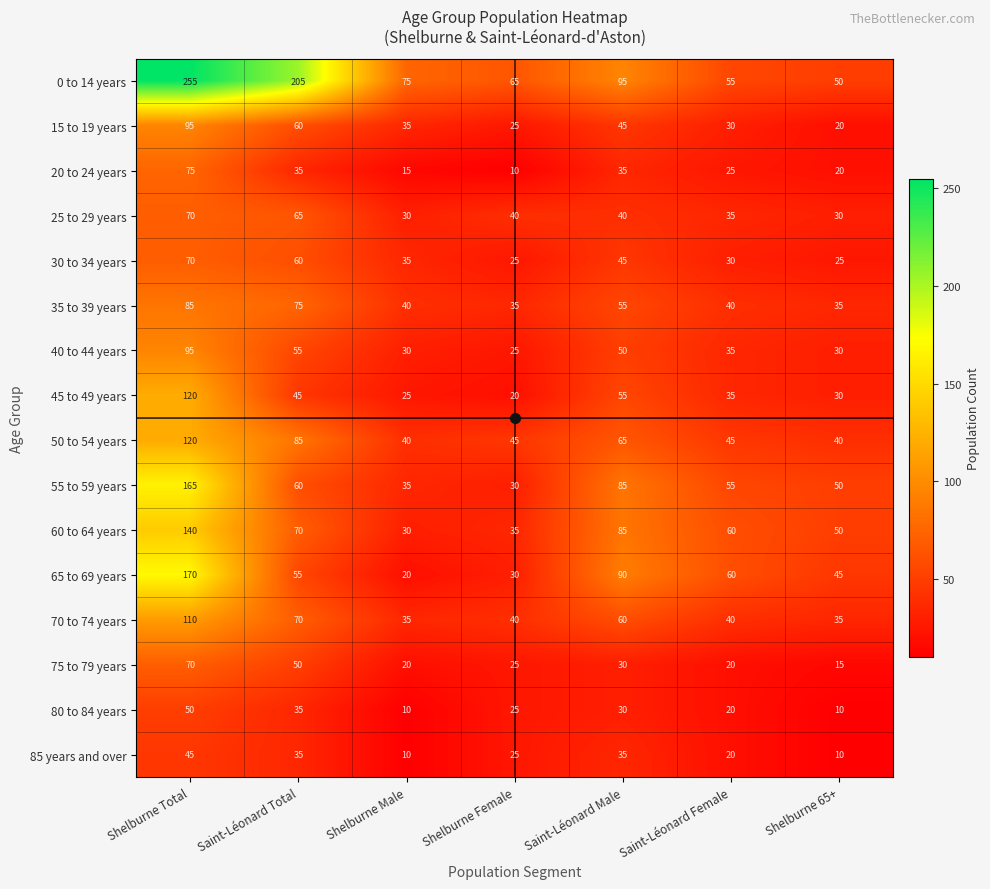

What is the sum of the 30 to 34 years values at Saint-Léonard Male and Shelburne 65+?

70